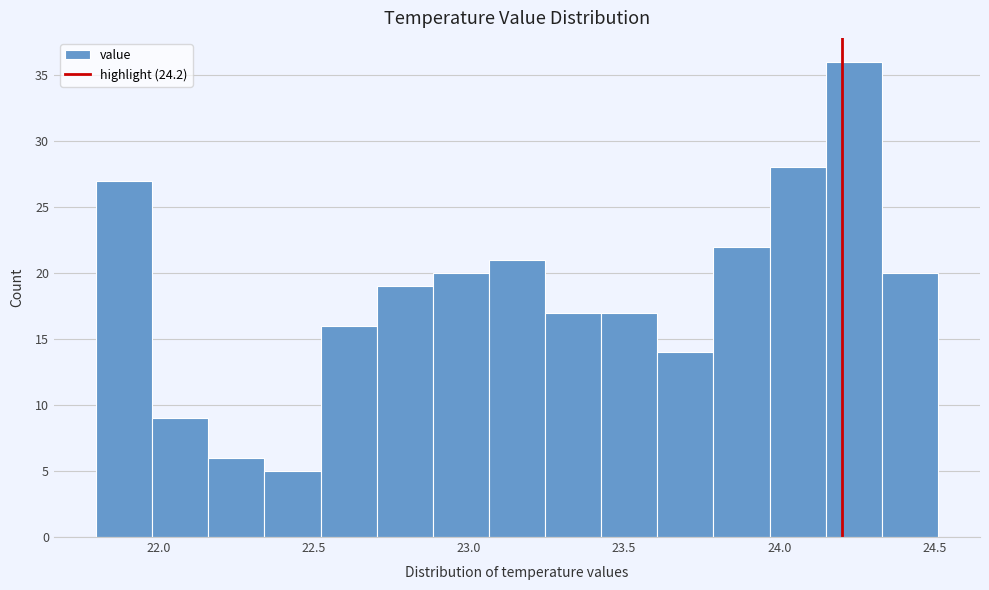

Around what value on the x-axis is the tallest bar? Give the approximate position of its centre, as read against the axis.

24.25